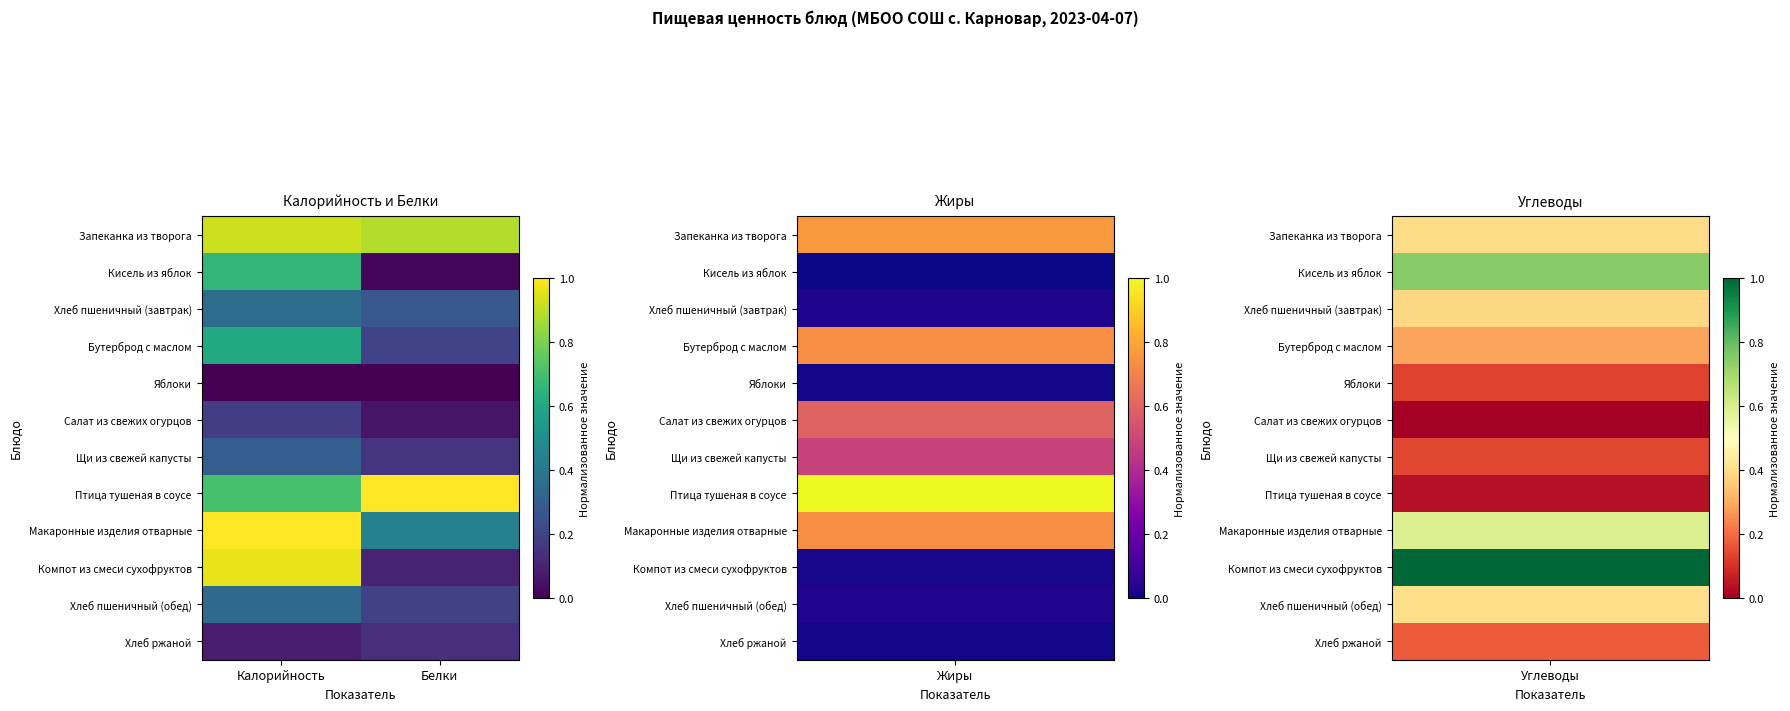

At how many categories does at least one series exceed 0?

2